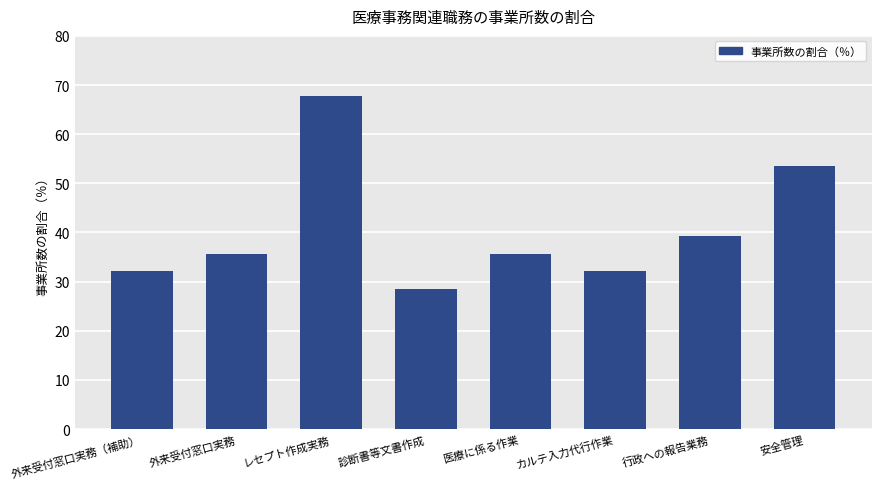

At which label does the data first exceed 35?

外来受付窓口実務